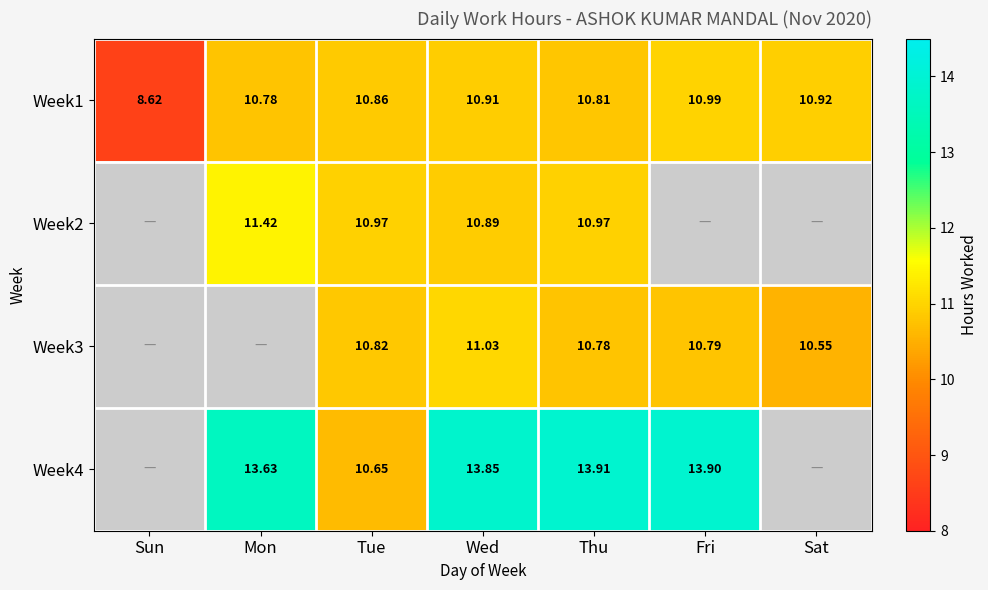

At which category does the chart reach its peak across all series?

Thu